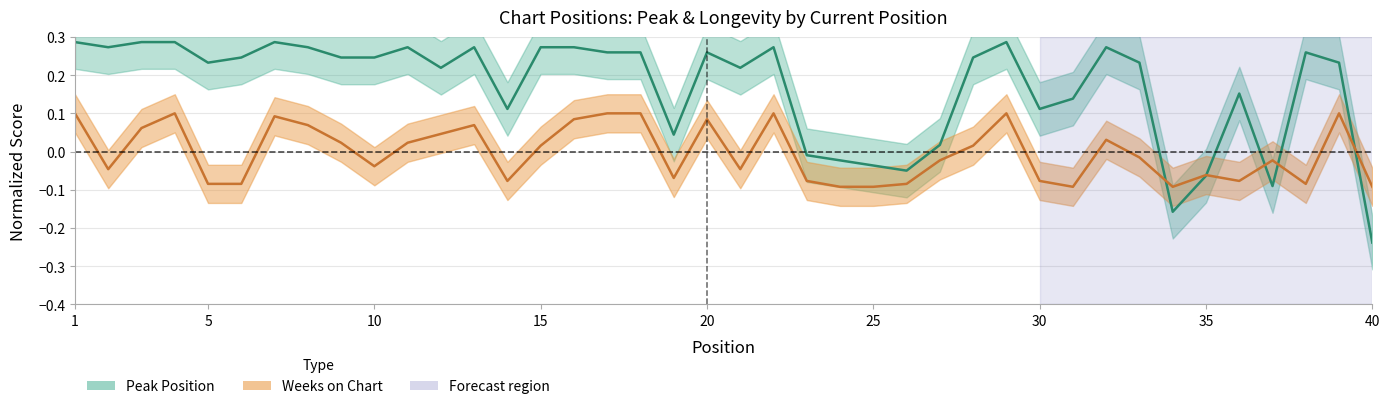

What is the sum of the Peak Position values at 39 and 12?

0.5